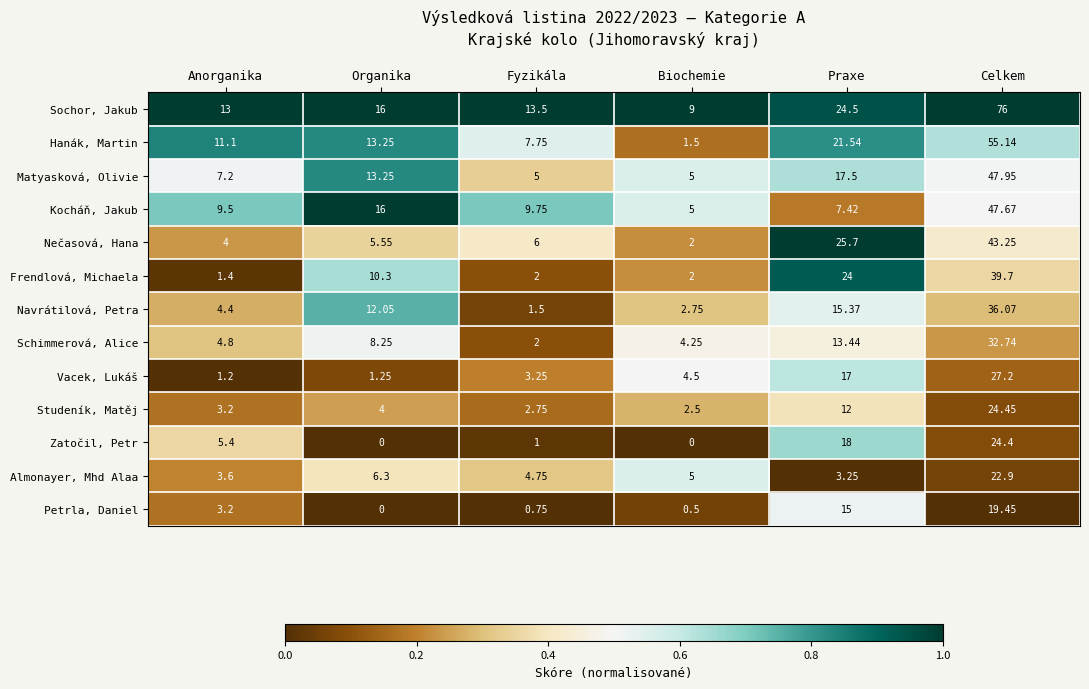

Between Anorganika and Biochemie, which series saw the biggest shift?

Hanák, Martin